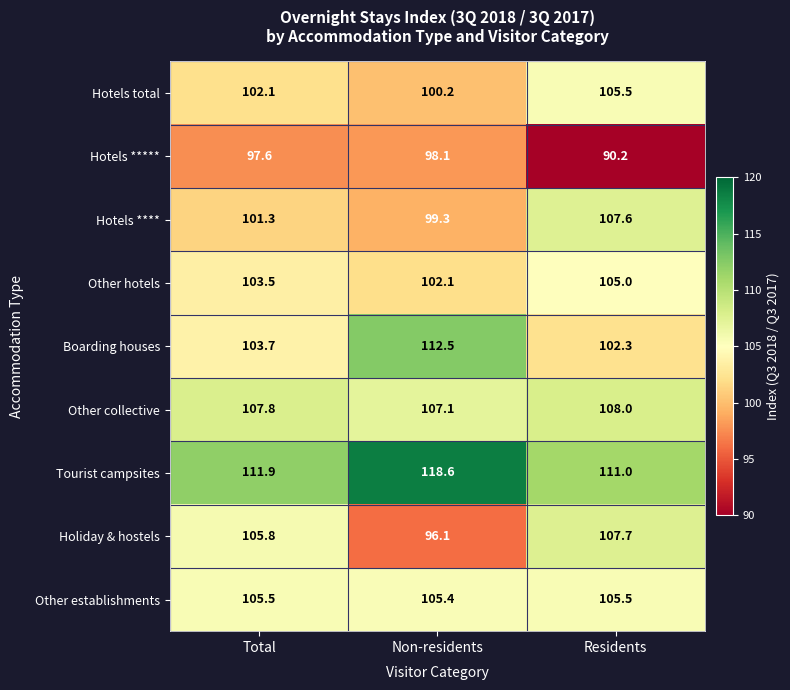

Which series has the largest range (max minus min)?

Holiday & hostels